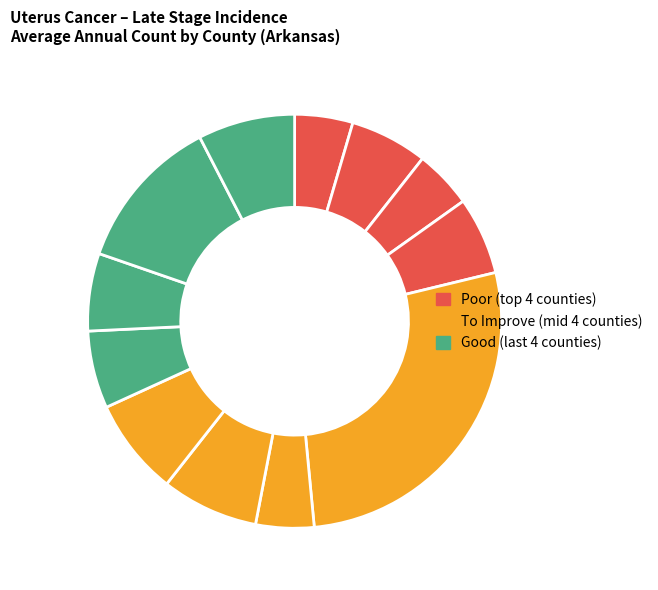

Count the number of slices in the pie.

12